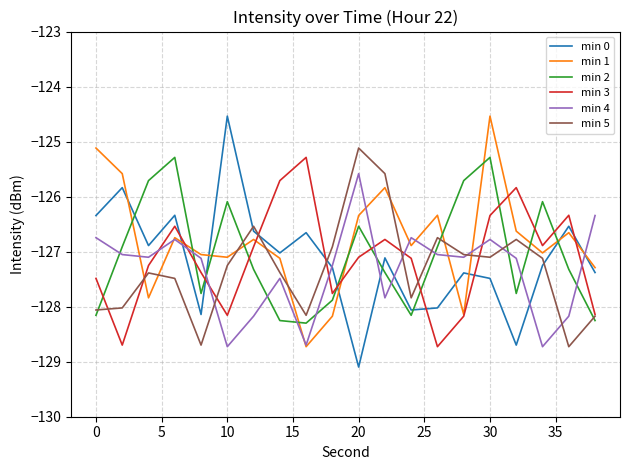

Which series has the largest total across all categories?

min 1